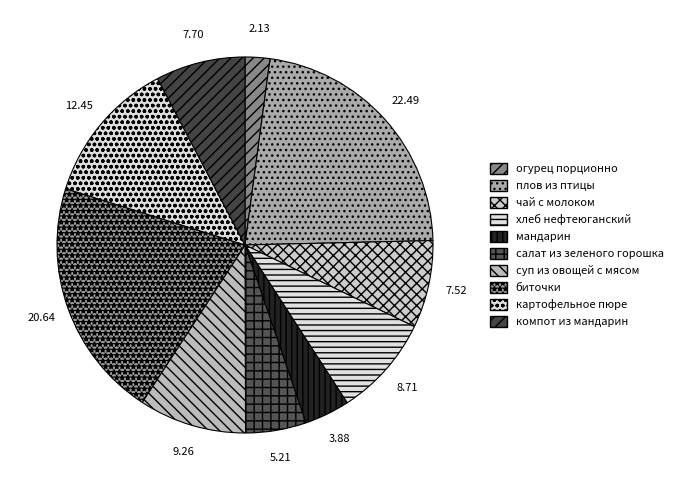

How many slices are in this pie chart?

10